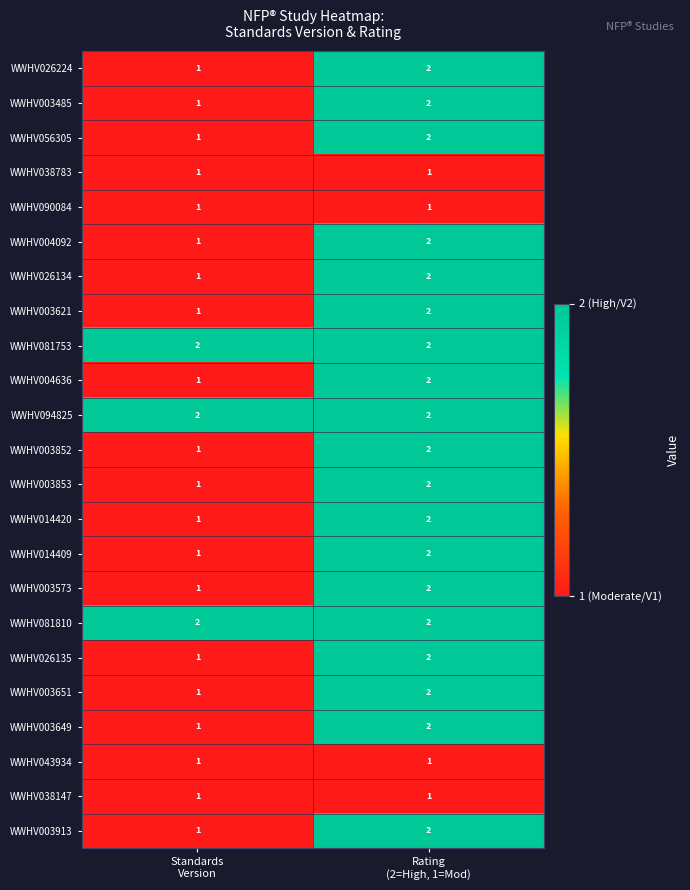

Count the number of categories in the chart.

2